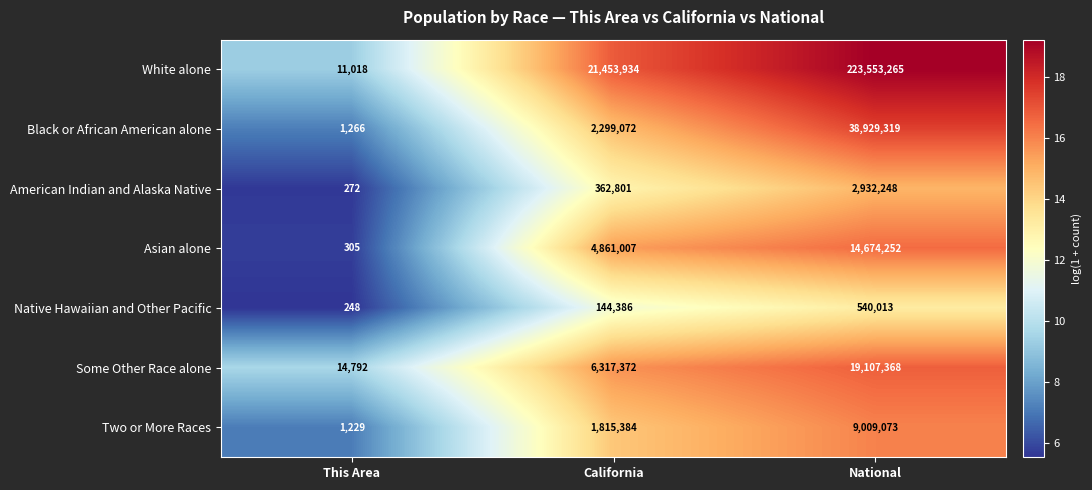

How many data points does each series have?

3